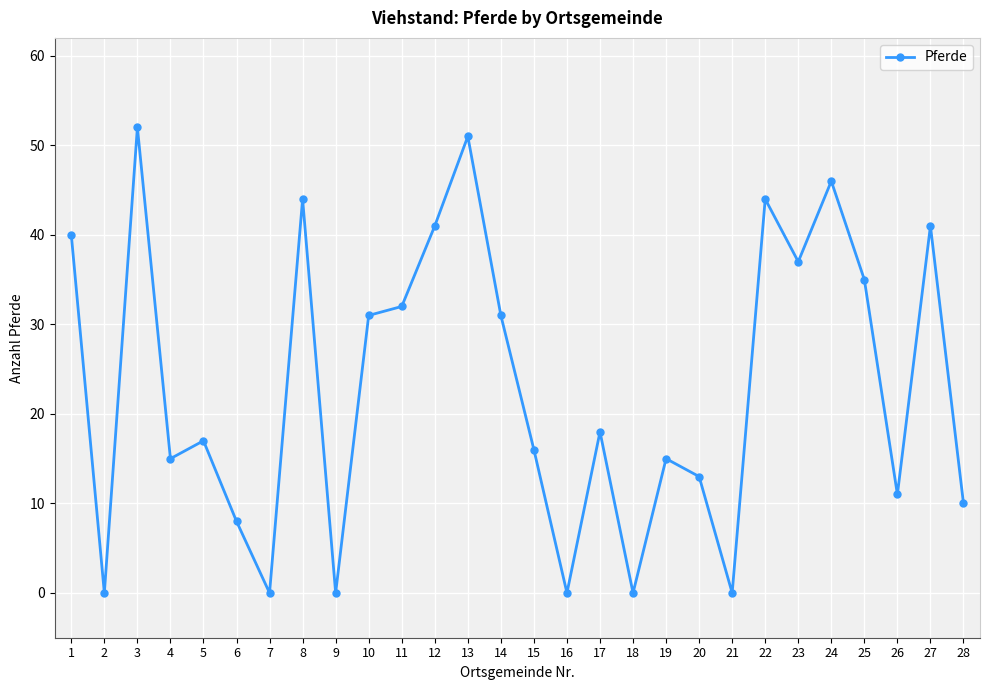

What is the value of the 22nd point from the left?

44